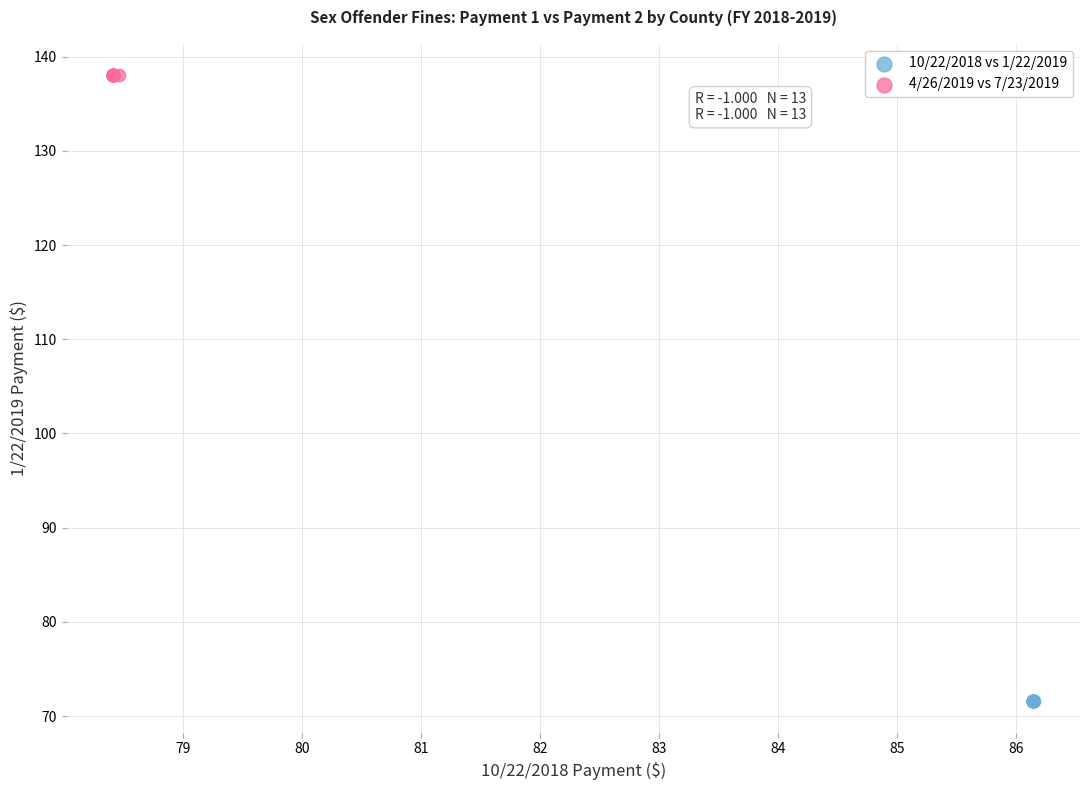

Which series reaches the maximum Y coordinate?

4/26/2019 vs 7/23/2019